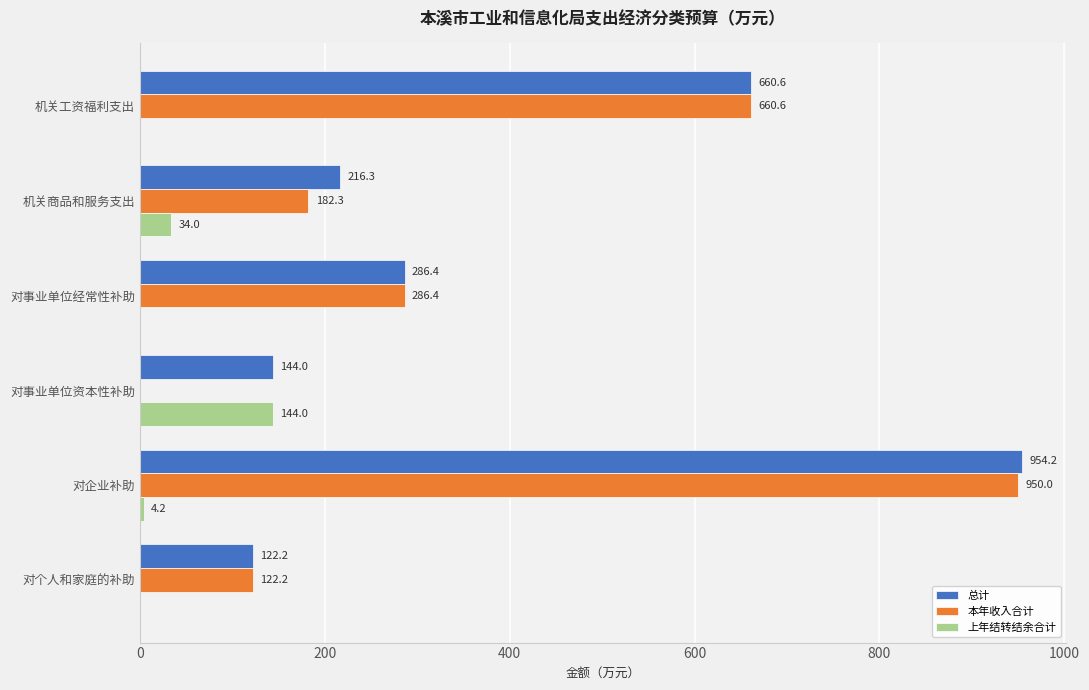

Which series changed the most between 机关商品和服务支出 and 对个人和家庭的补助?

总计